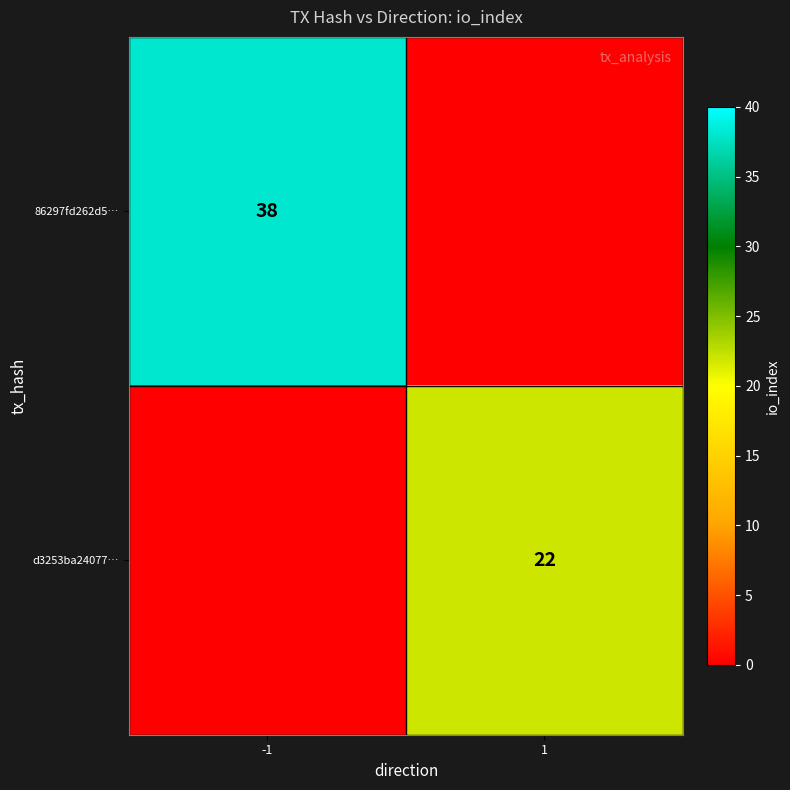

What is the total value across all series at 1?

22